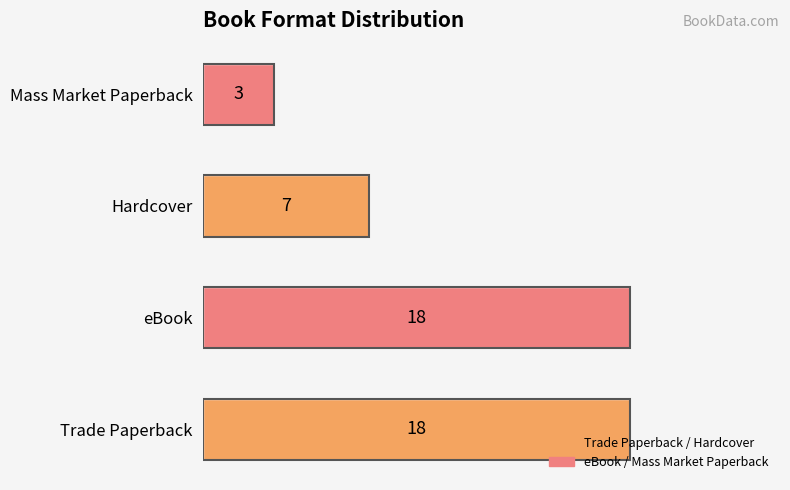

What is the sum of all values?

46